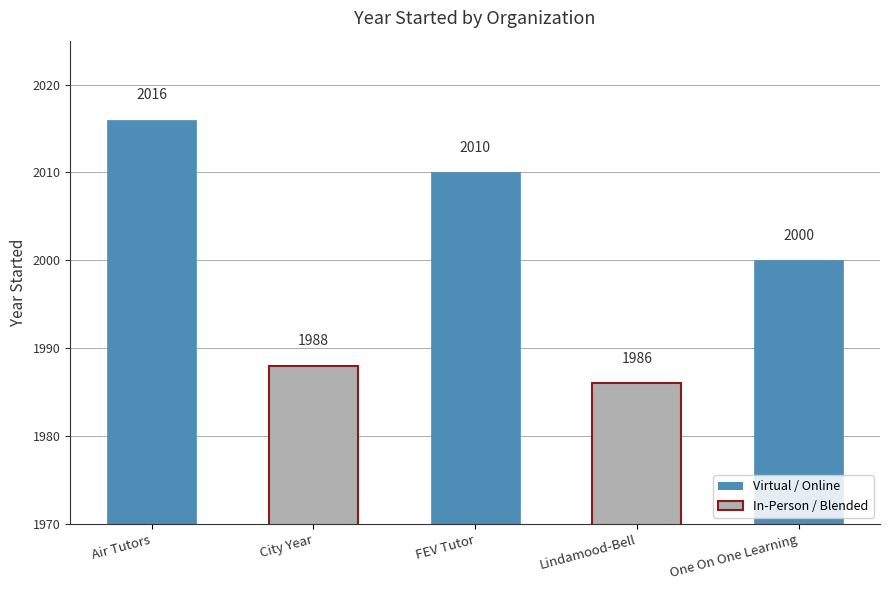

List the labels in order of value, smallest first.

Lindamood-Bell, City Year, One On One Learning, FEV Tutor, Air Tutors